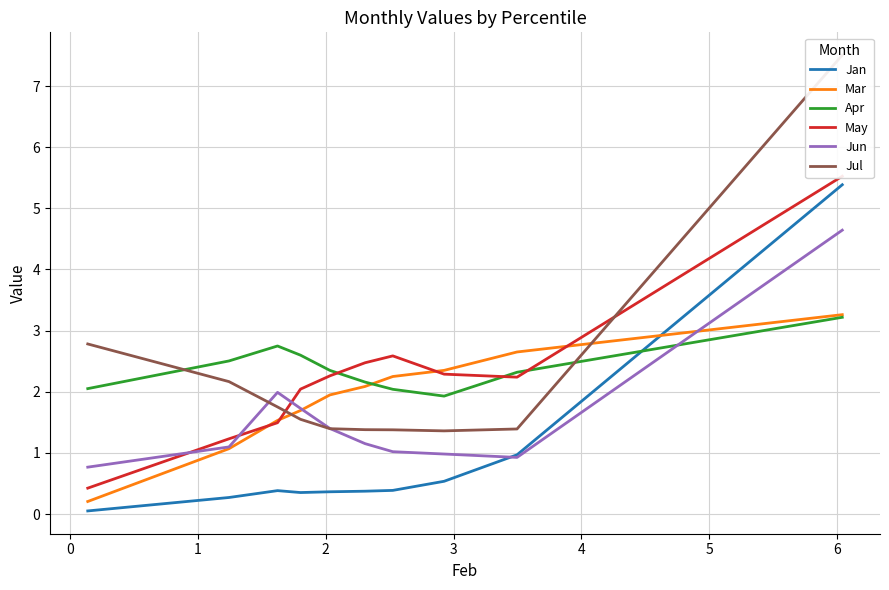

How many lines are shown in the chart?

6